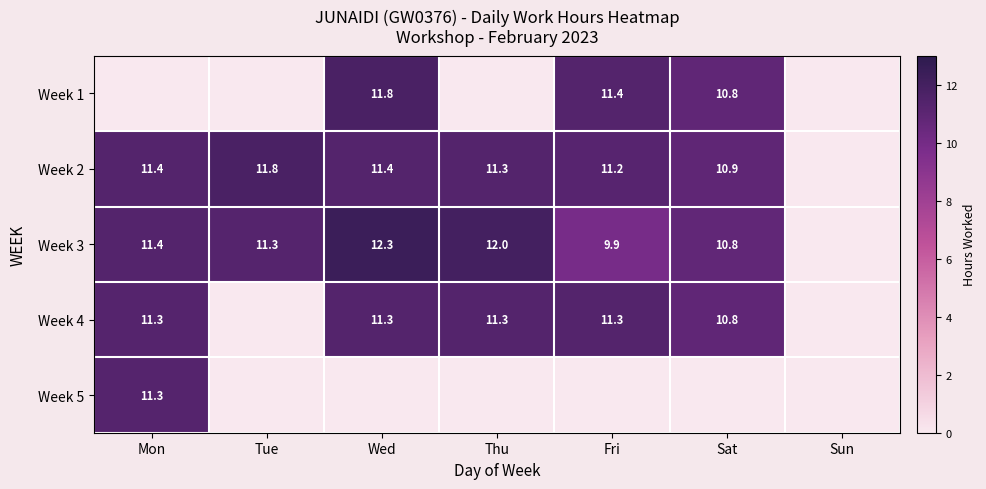

What is the difference between the Week 2 values at Mon and Tue?

0.4